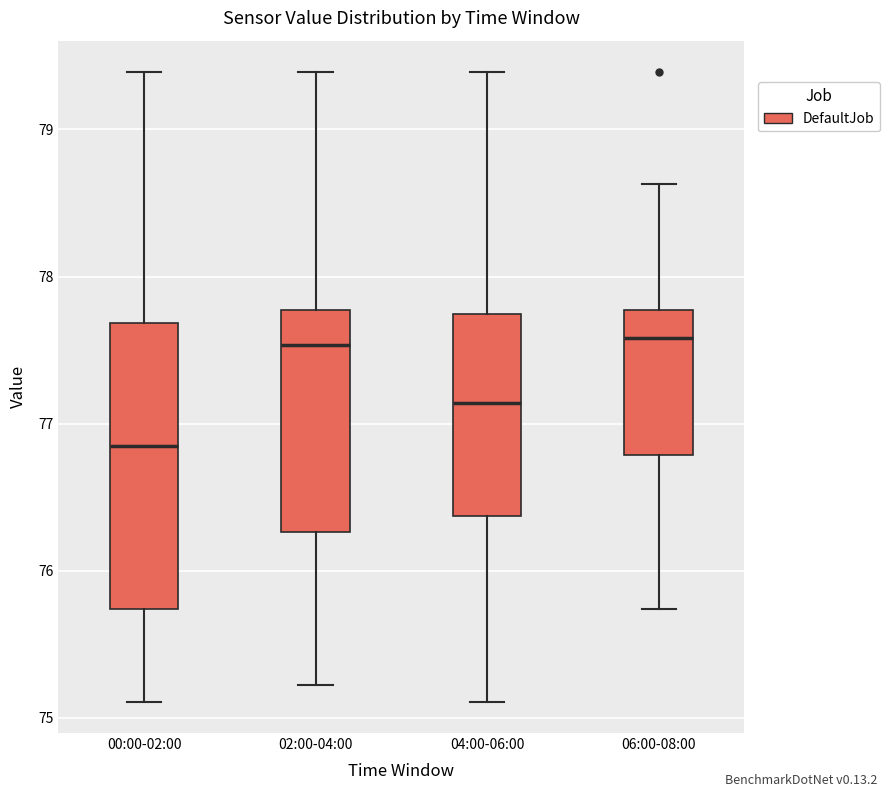

Where does the median line of the box for 00:00-02:00 sit on the y-axis? The values are not printed on the chart, so give them approximately, as read against the axis.

76.8